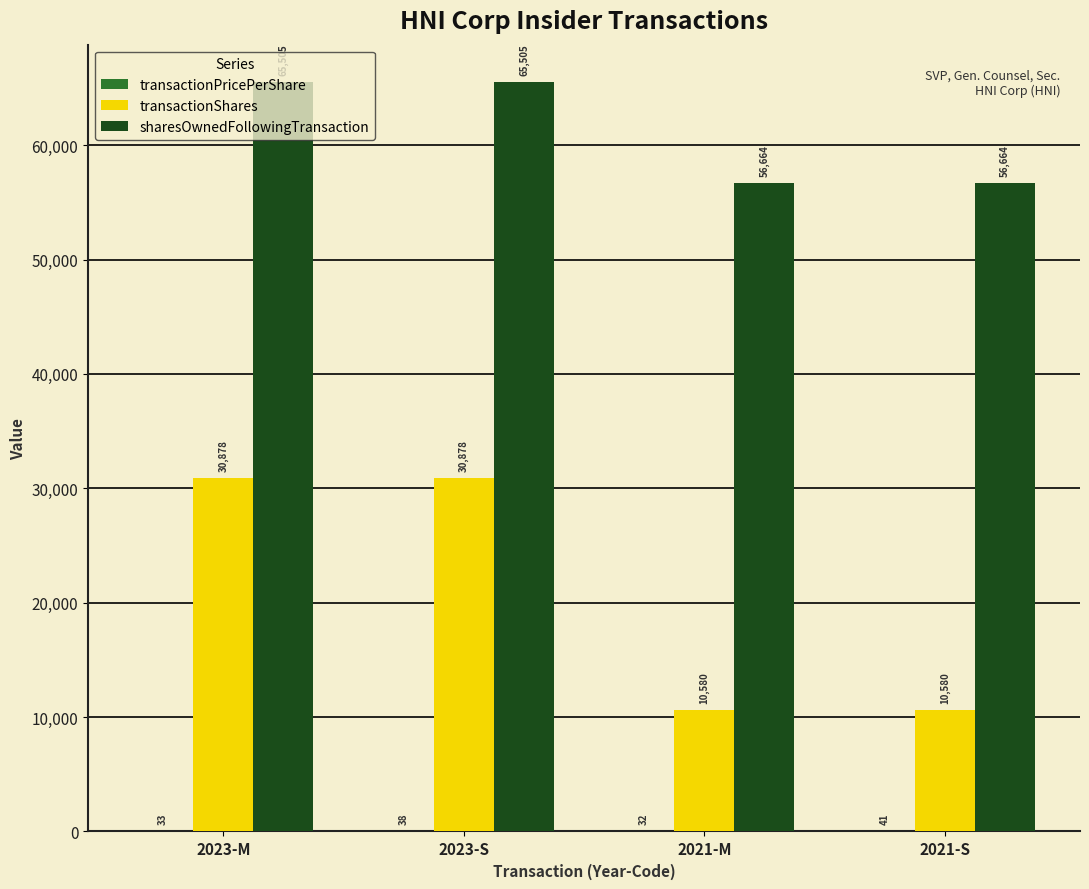

Which series changed the most between 2023-M and 2021-M?

transactionShares